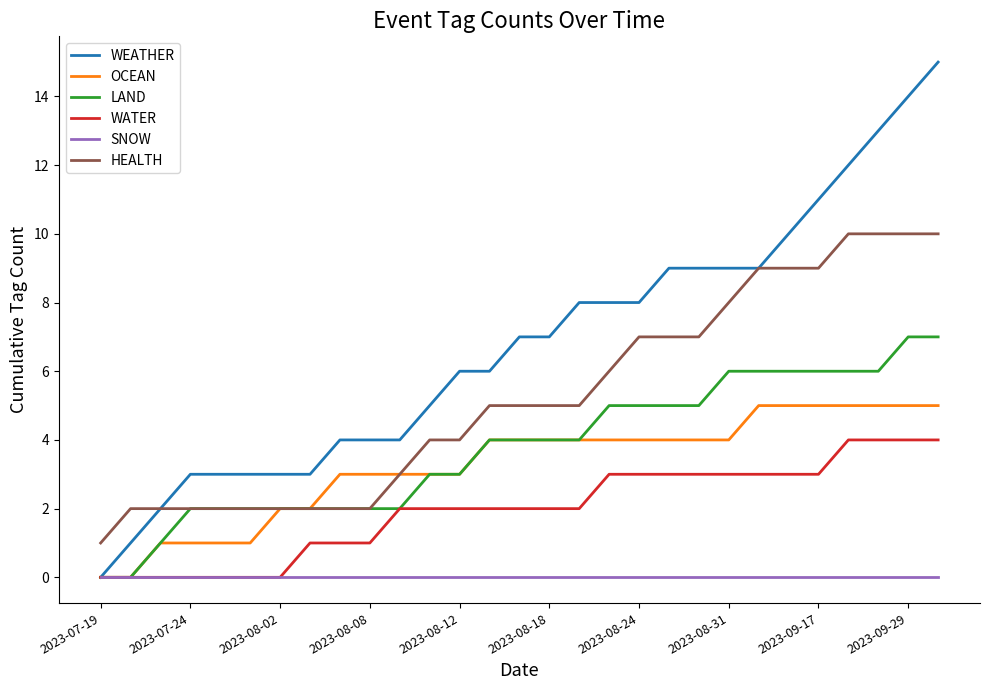

What is the difference between the maximum and minimum values in the HEALTH series?

9